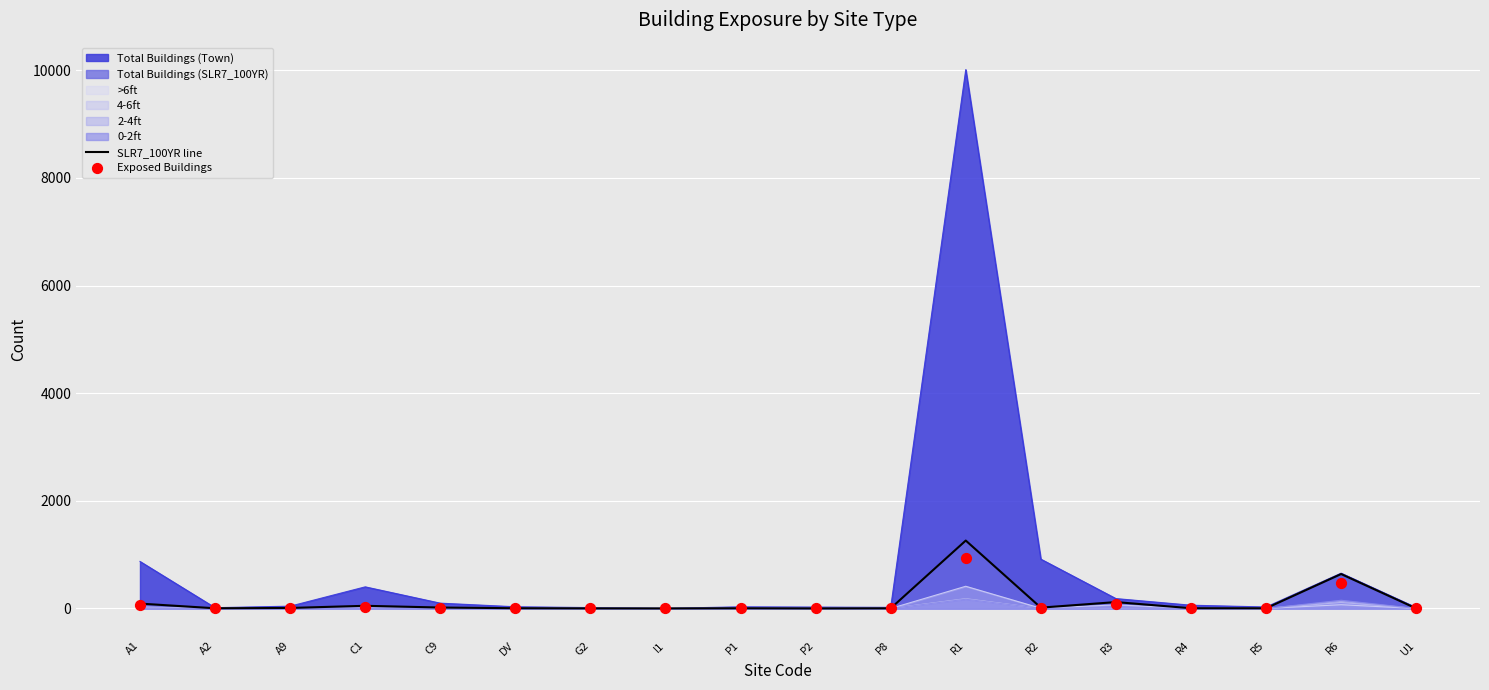

Between R1 and A9, which is larger?

R1